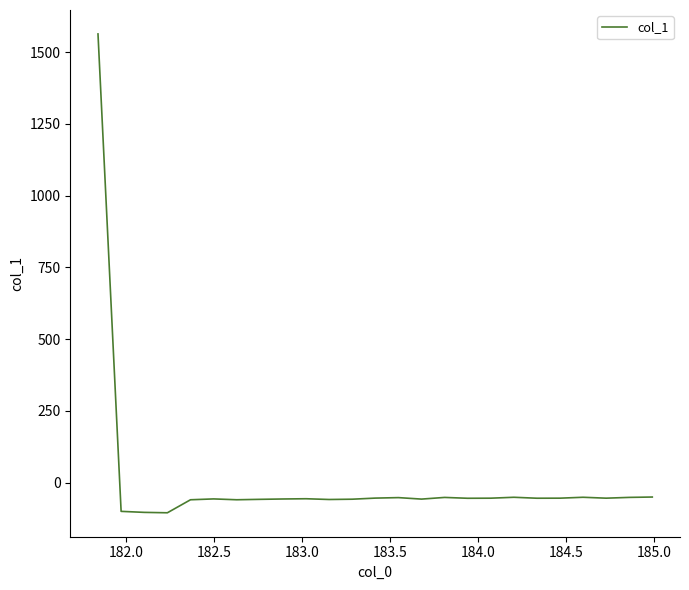

What is the difference between the maximum and minimum values?

1668.4